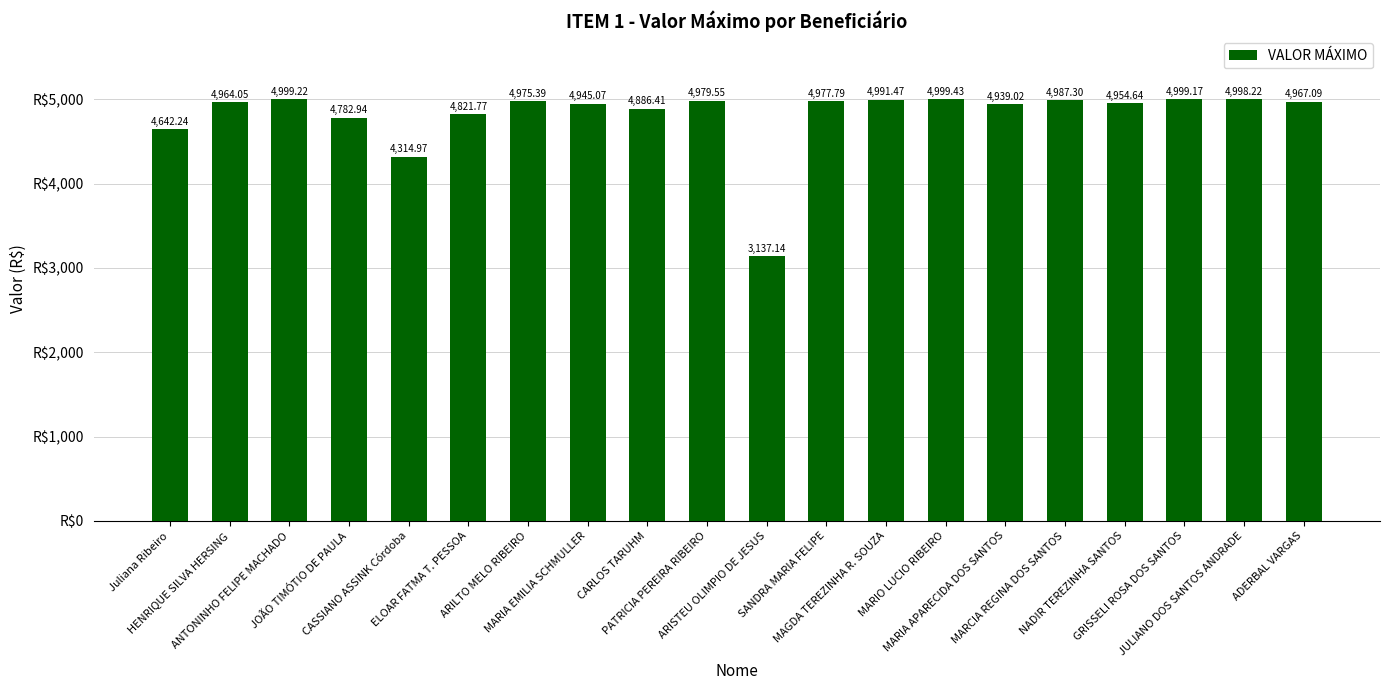

Count the number of categories in the chart.

20